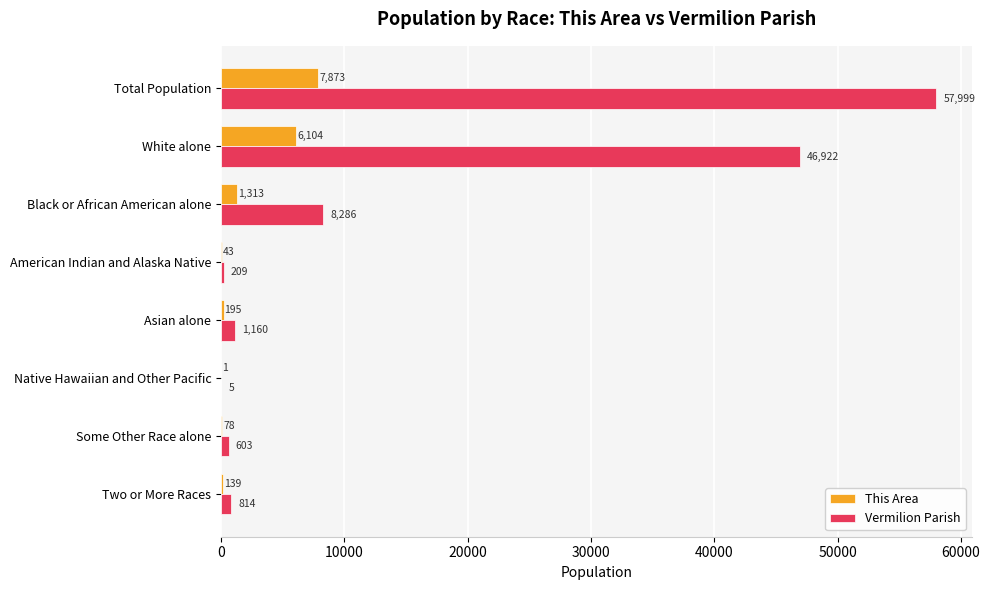

Between Total Population and White alone, which series saw the biggest shift?

Vermilion Parish